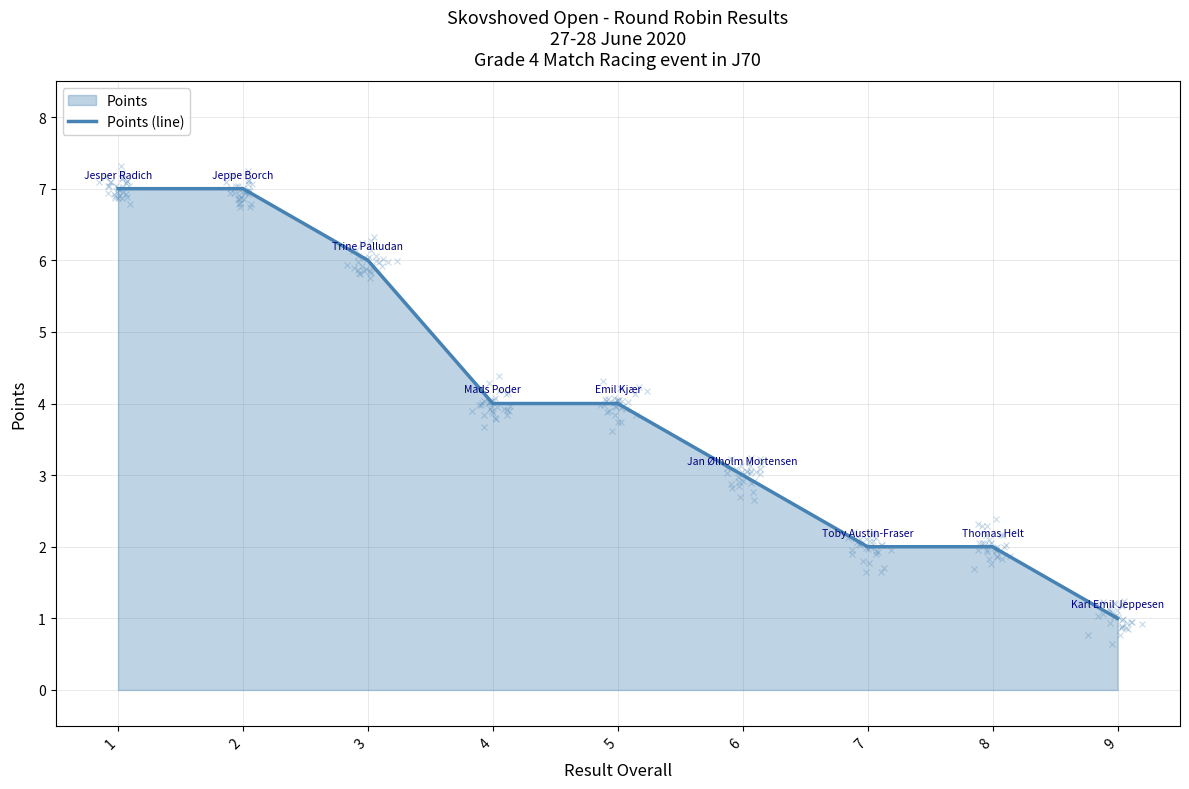

Which category has the lowest value across all series?

9